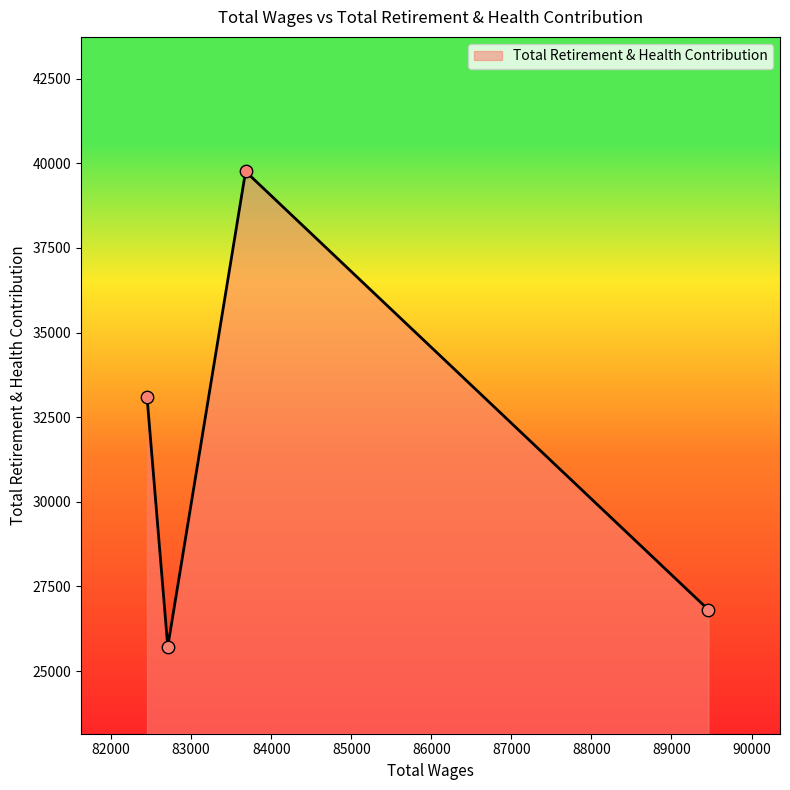

True or false: the data has more than 0 interior local peaks.

True